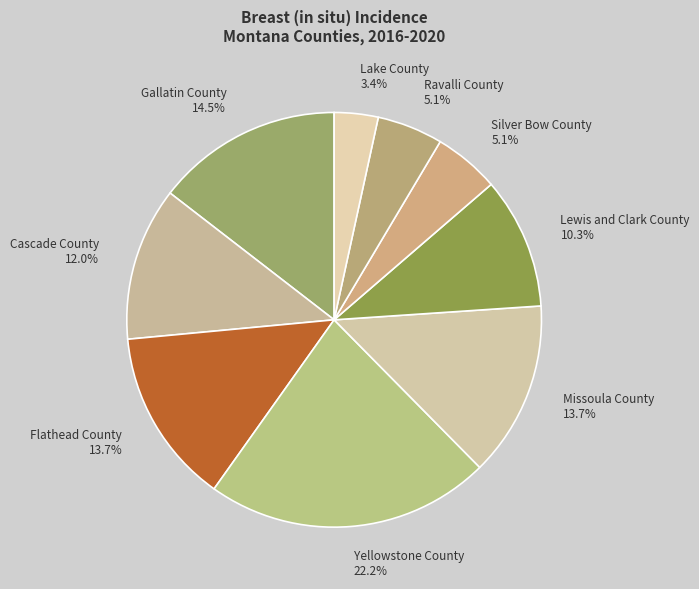

True or false: Lewis and Clark County accounts for 10% of the total.

True